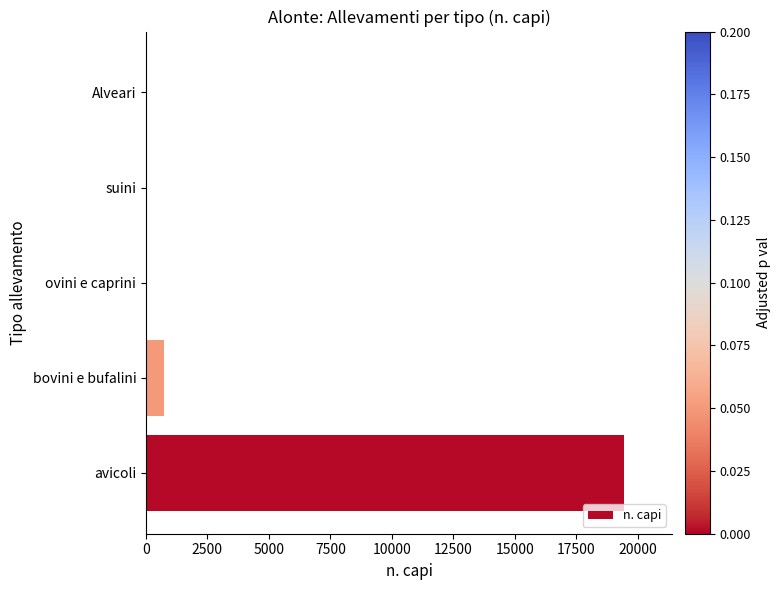

The value at bovini e bufalini is 723. True or false?

True